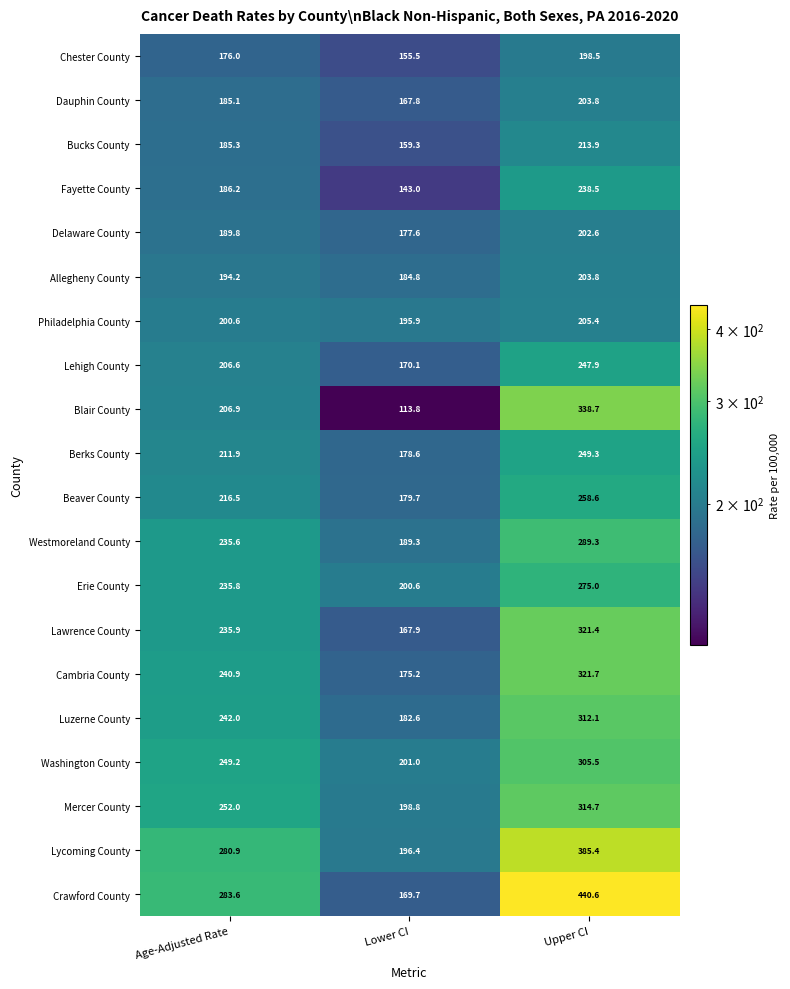

Which series changed the most between Age-Adjusted Rate and Lower CI?

Crawford County